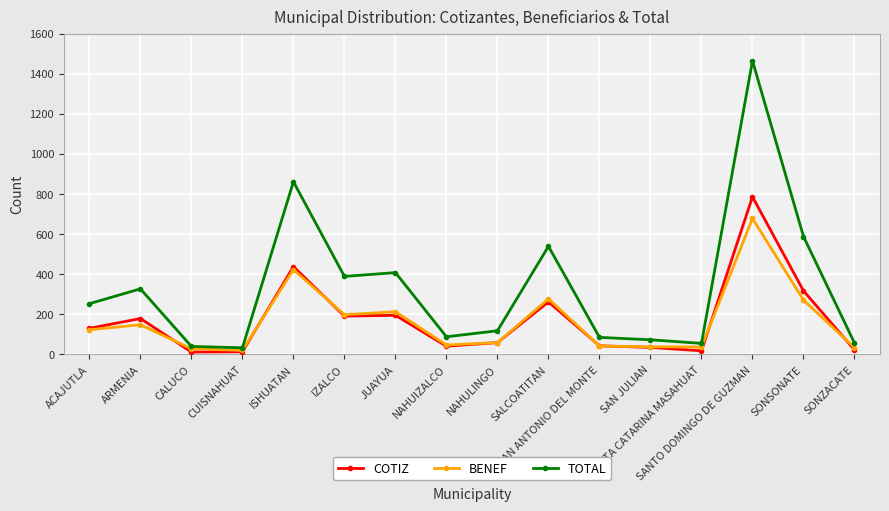

Which series has the widest spread of values?

TOTAL